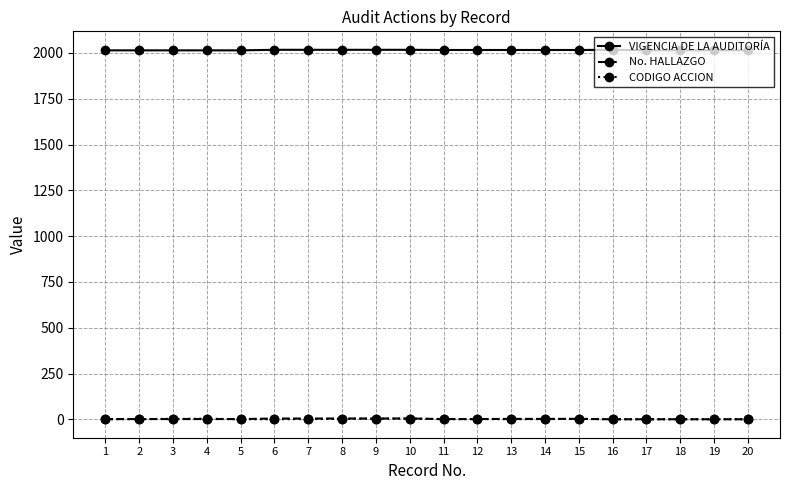

The value of VIGENCIA DE LA AUDITORÍA at 12 is 2016. True or false?

True